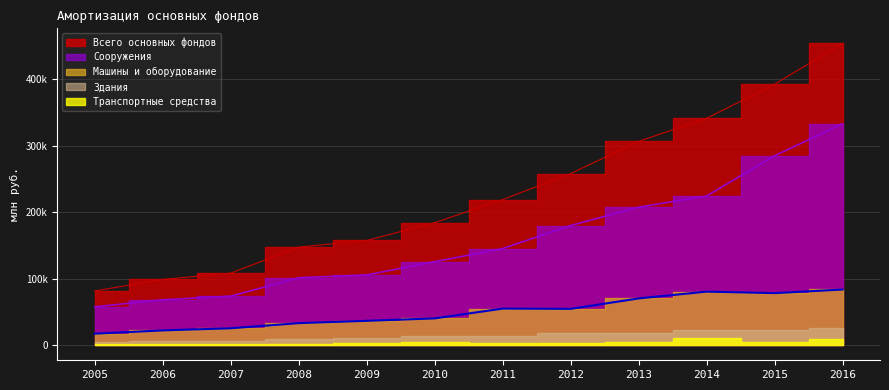

Read the Всего основных фондов value at 2009.

157430